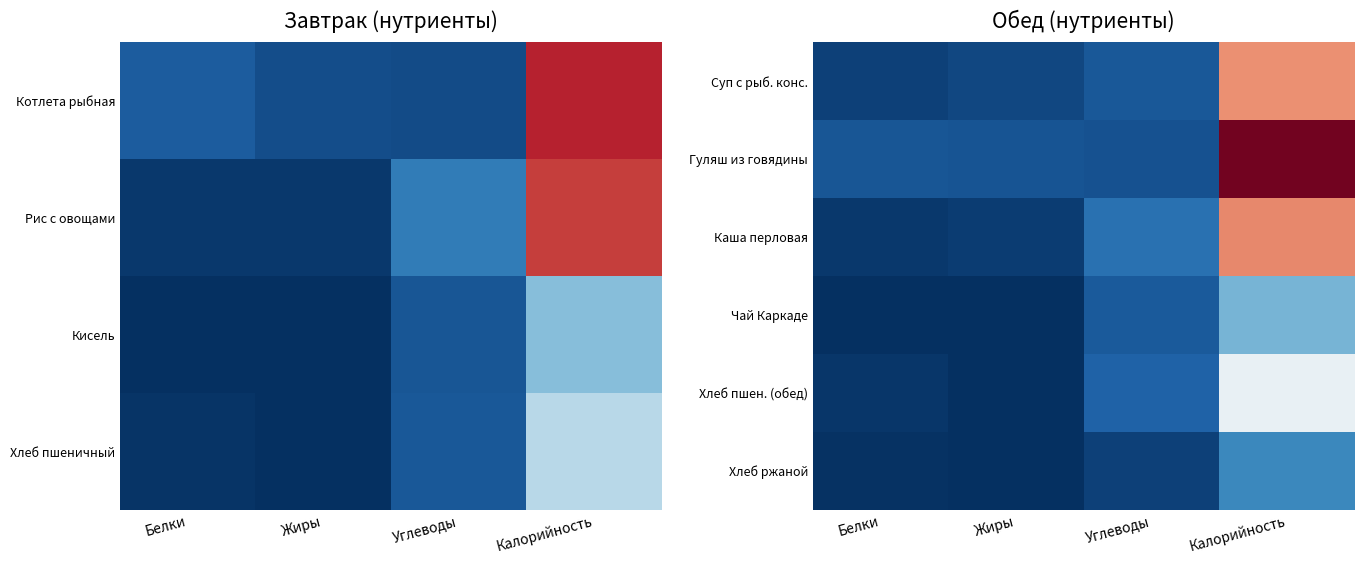

How many data points does each series have?

4